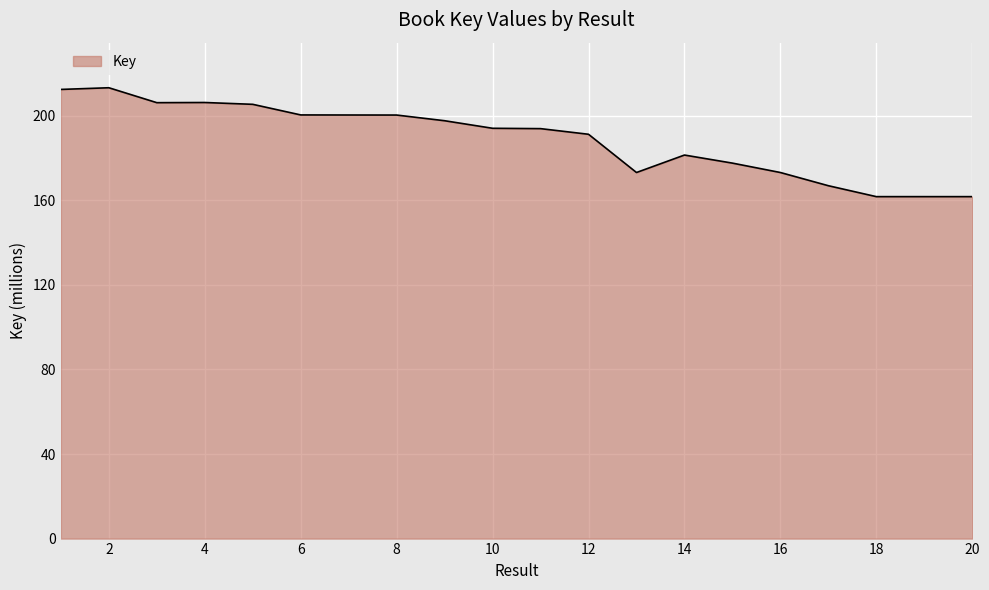

Does the chart display data point markers on the line(s)?

No